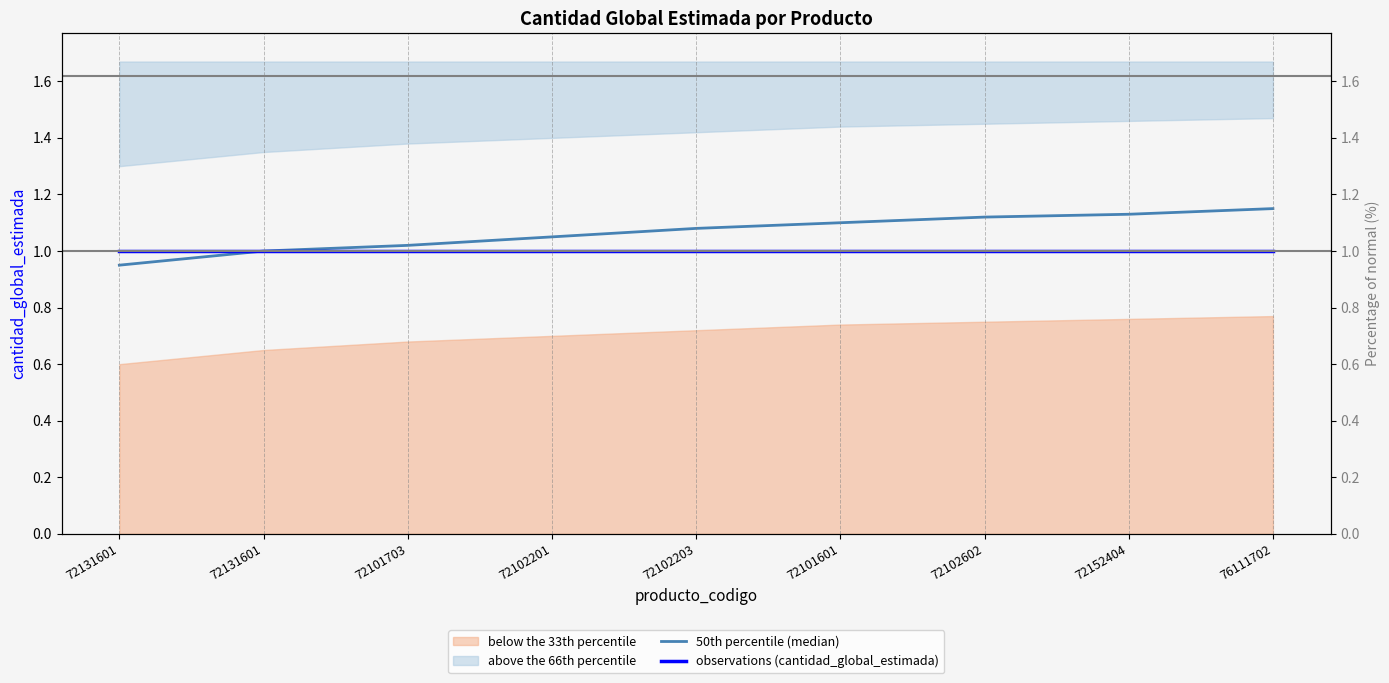

True or false: observations (cantidad_global_estimada) has a value of 1.0 at 72152404.

True